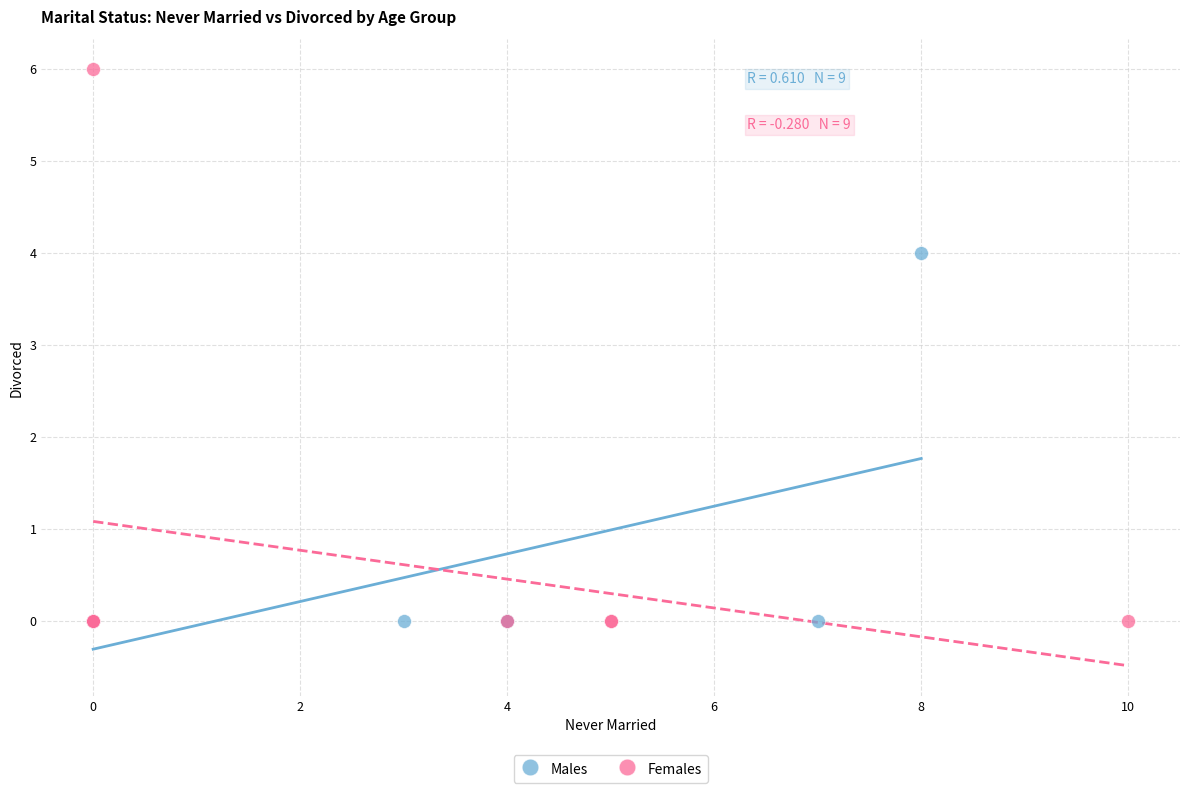

Which series contains the highest Y value?

Females